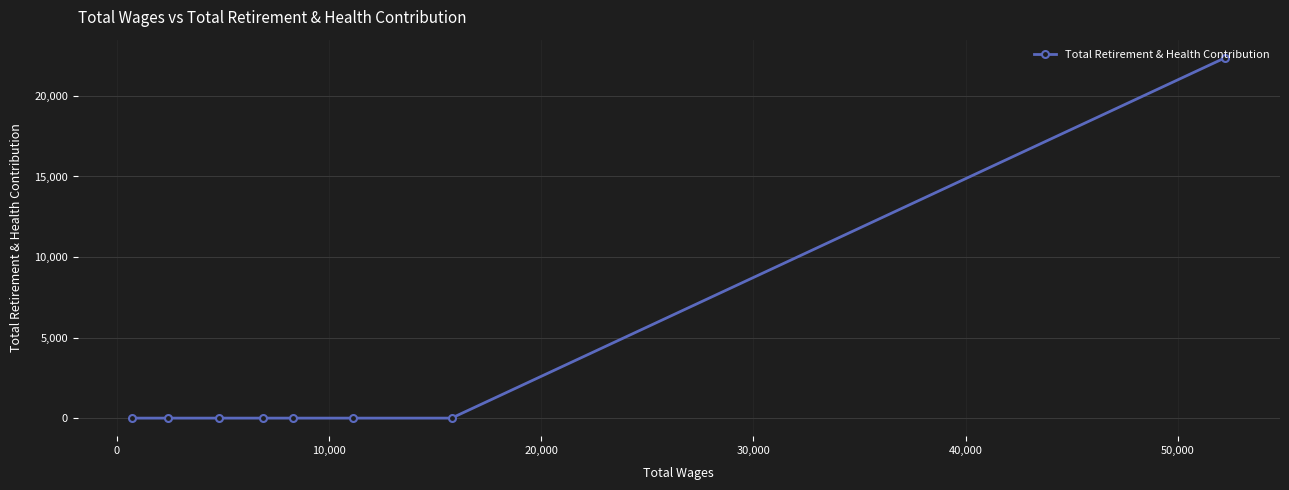

What is the maximum value shown in the chart?

22374